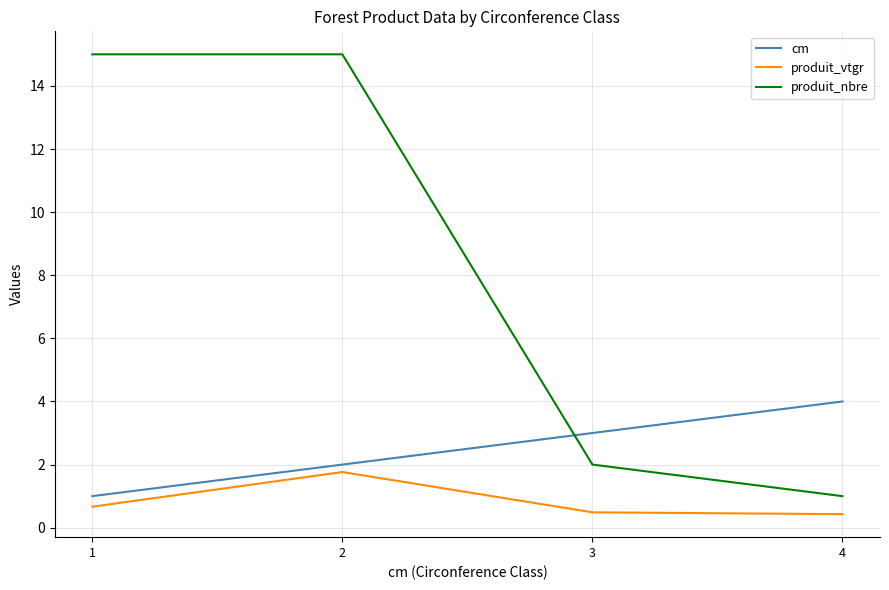

What is the sum of all produit_vtgr values?

3.3